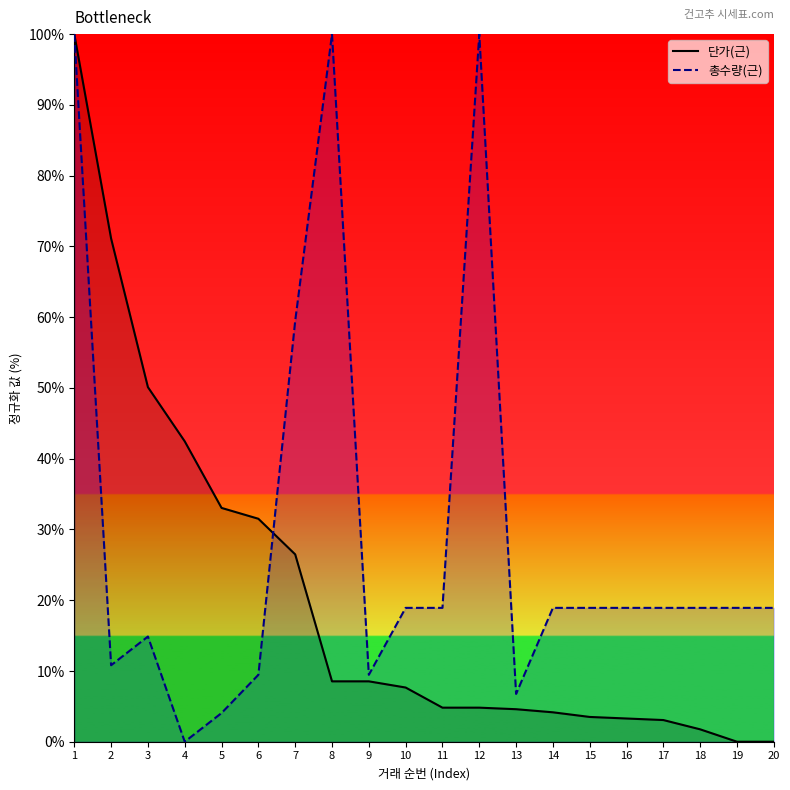

Where does the 총수량(근) series first go above 18?

1